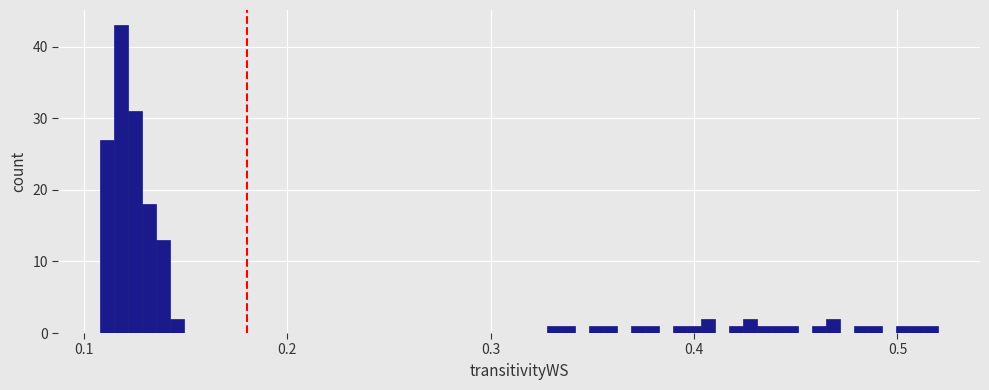

Read against the x-axis, roughly where is the centre of the tallest bar?

0.12